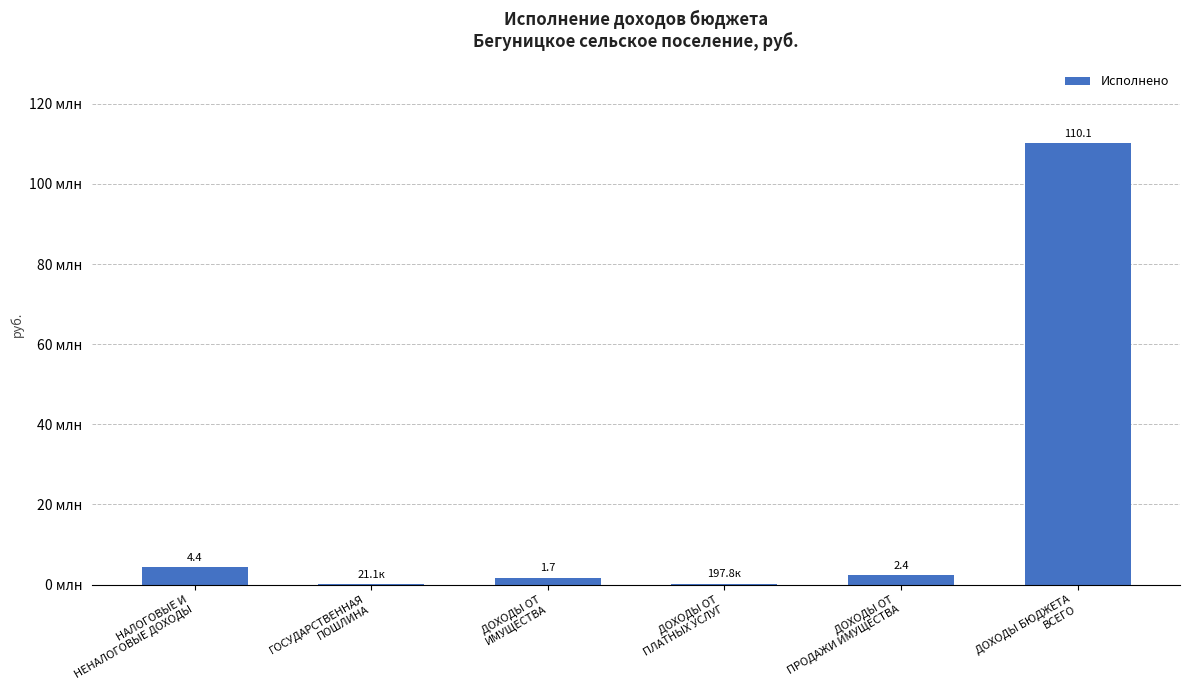

Are the bars horizontal?

No